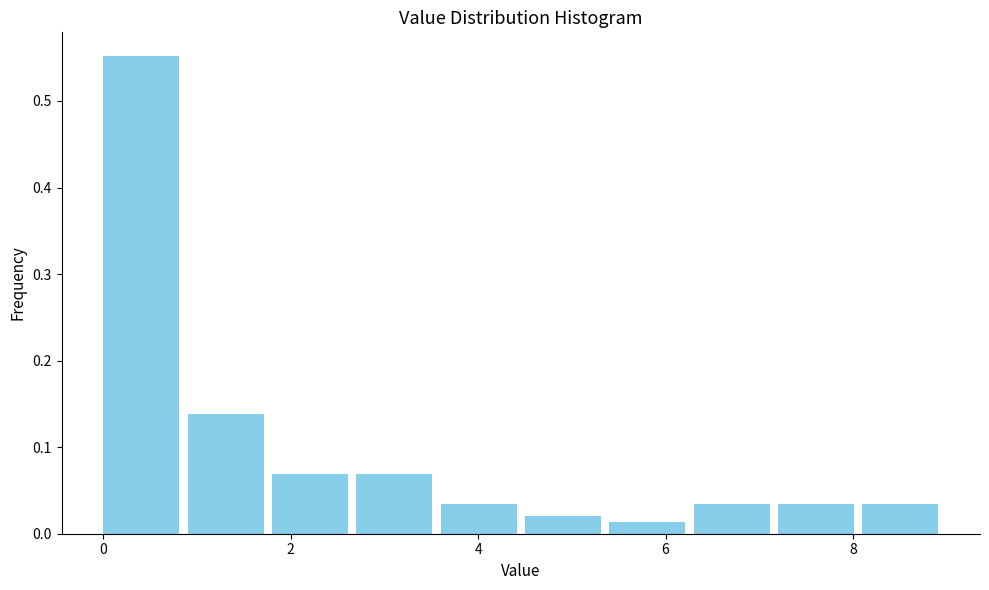

Reading left to right, list every bar in this chart as the range it spans on the x-axis followed by its height. Neither the bar edges nor the heights are printed on the chart, so give them approximately, as read against the axes.

0.0 to 0.9: 0.55
0.9 to 1.8: 0.14
1.8 to 2.7: 0.07
2.7 to 3.6: 0.07
3.6 to 4.5: 0.03
4.5 to 5.4: 0.02
5.4 to 6.3: 0.01
6.3 to 7.2: 0.03
7.2 to 8.1: 0.03
8.1 to 9.0: 0.03